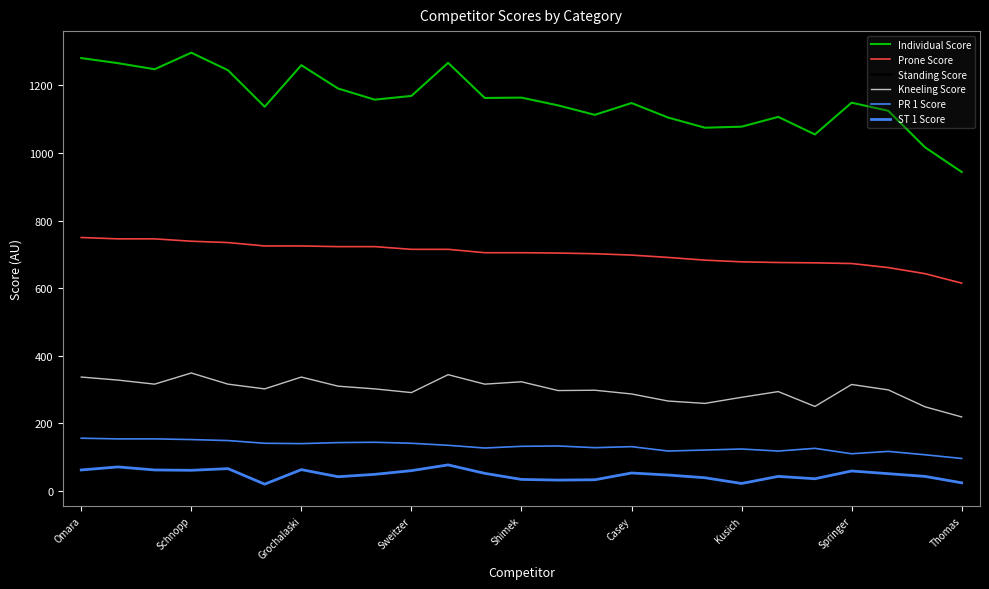

Is this an area chart (filled region under the line)?

No